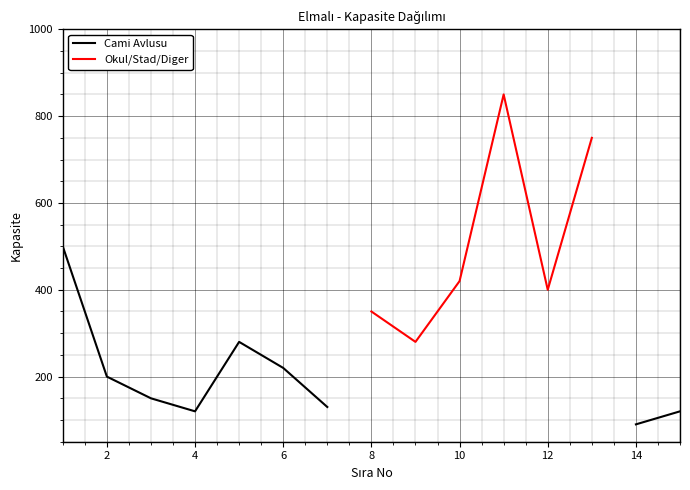

What is the highest value of the Cami Avlusu series?

500.0